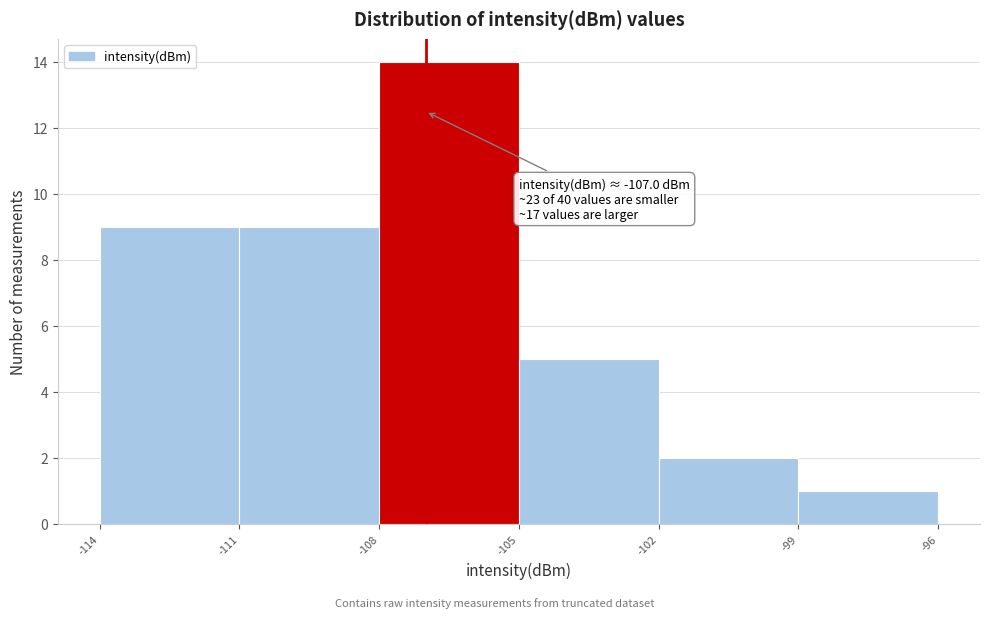

Which range on the x-axis has the tallest bar?

-108 to -105